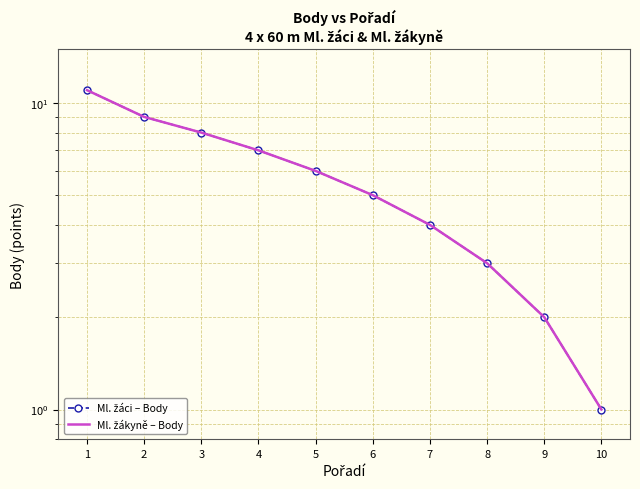

True or false: Ml. žákyně – Body and Ml. žáci – Body cross at least once.

False